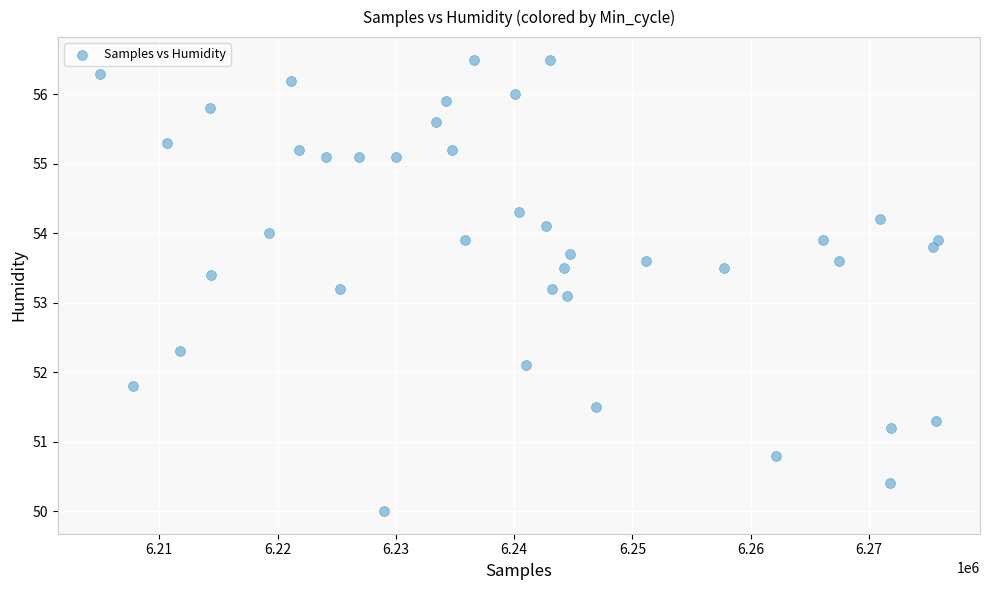

What is the range of Y values (max minus min)?

6.5